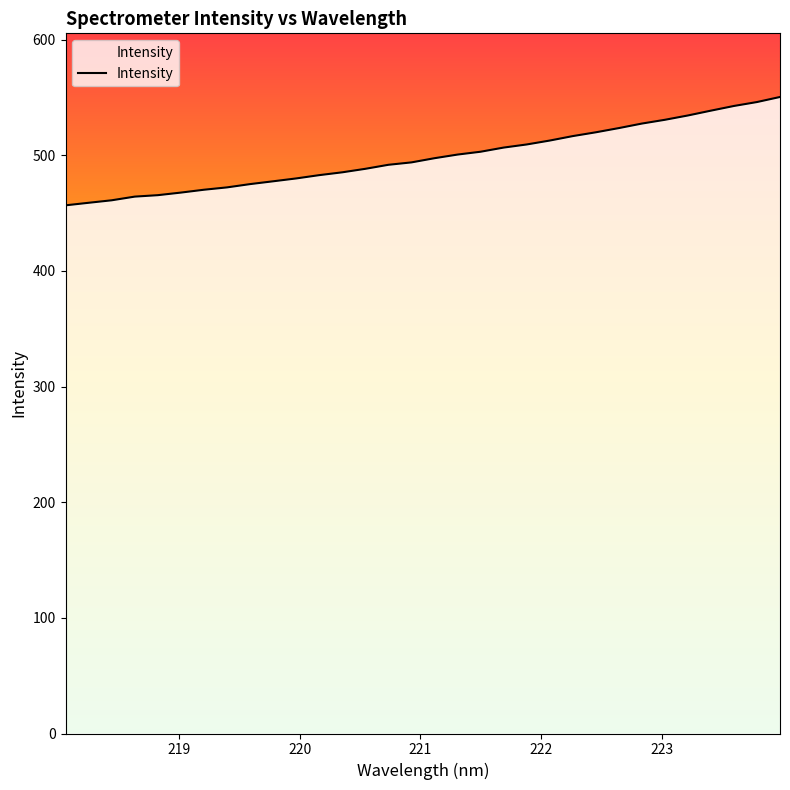

What is the greatest value displayed?

550.4